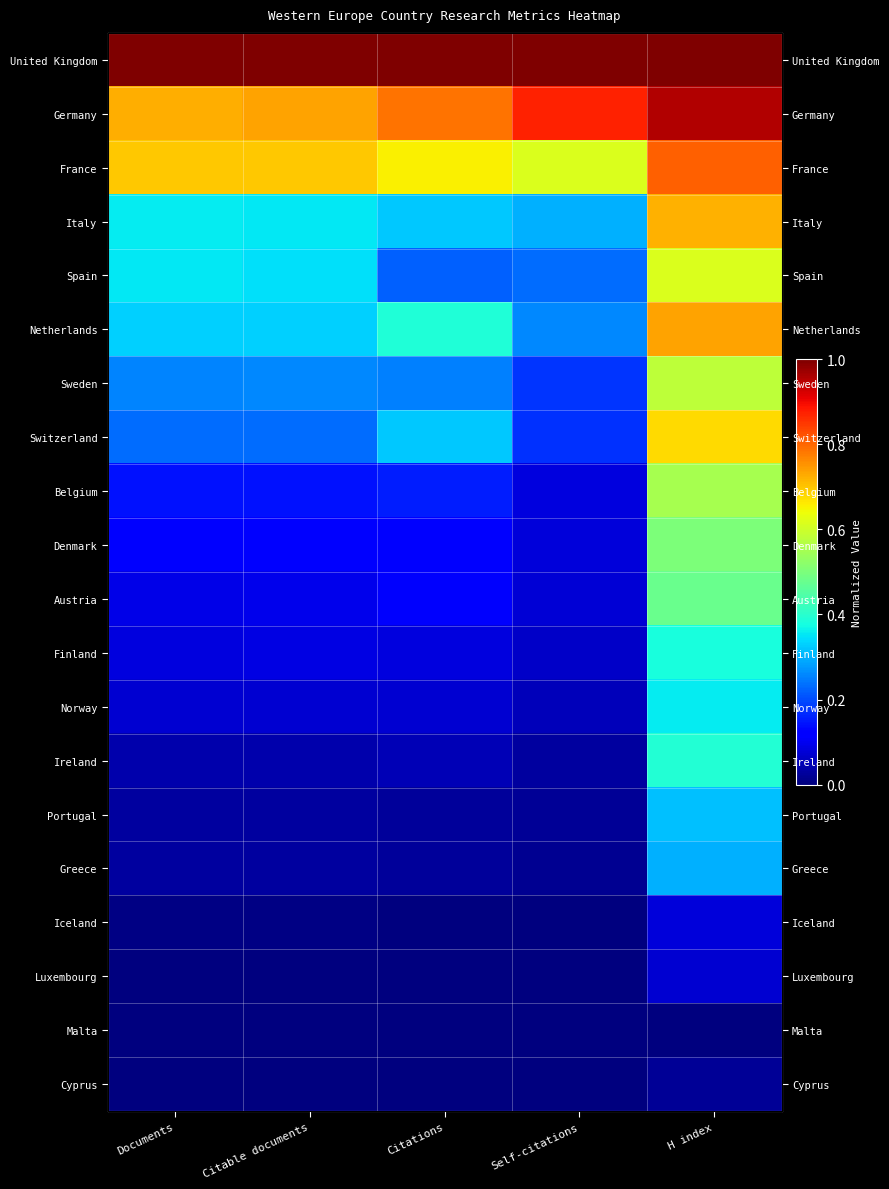

Between H index and Self-citations, which is larger?

H index